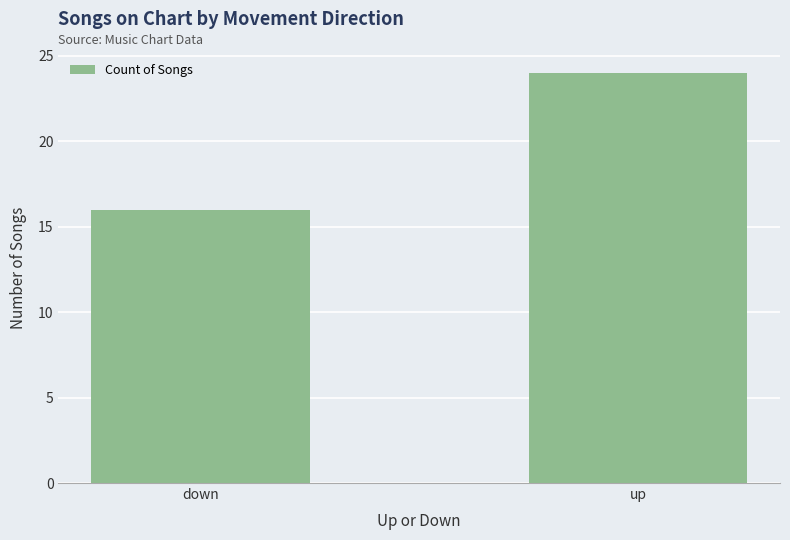

Reading left to right, list all the values displayed in this chart.

down=16	up=24